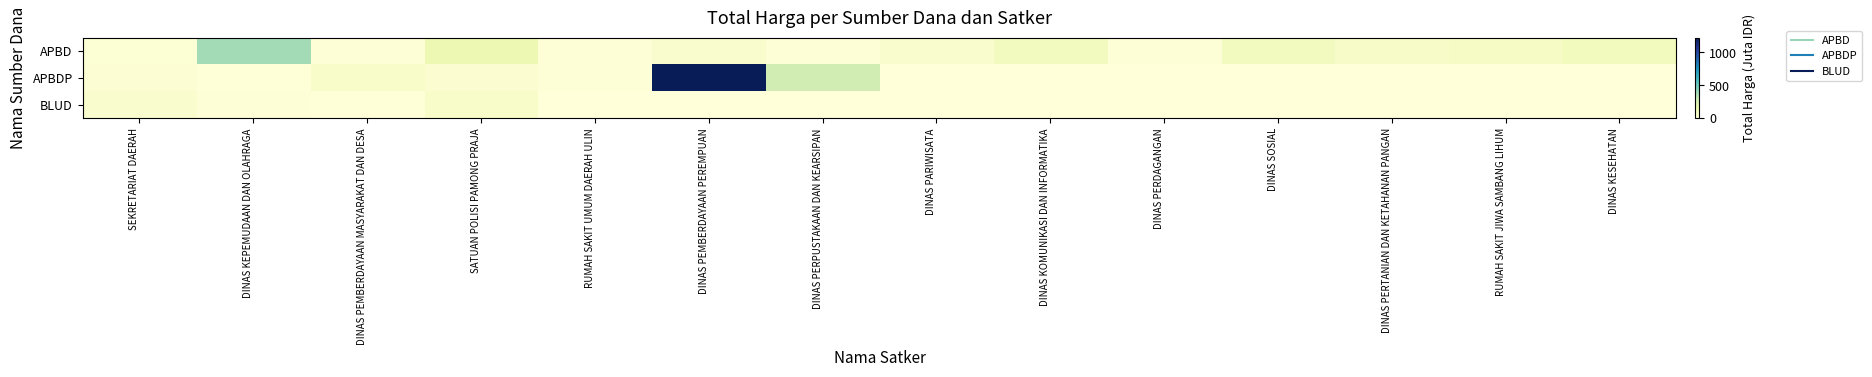

What is the spread (max minus min) of values at DINAS PEMBERDAYAAN MASYARAKAT DAN DESA?

52.4